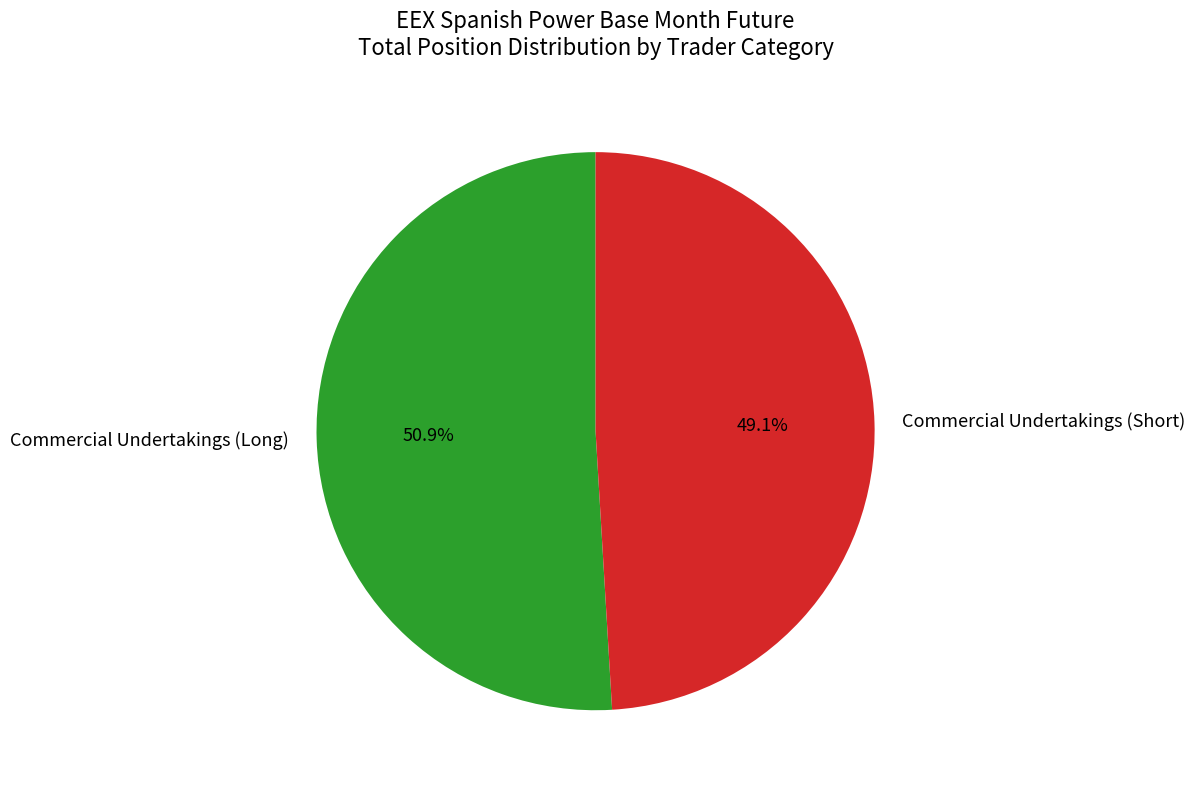

Does Commercial Undertakings (Long) represent more than half of the total?

Yes